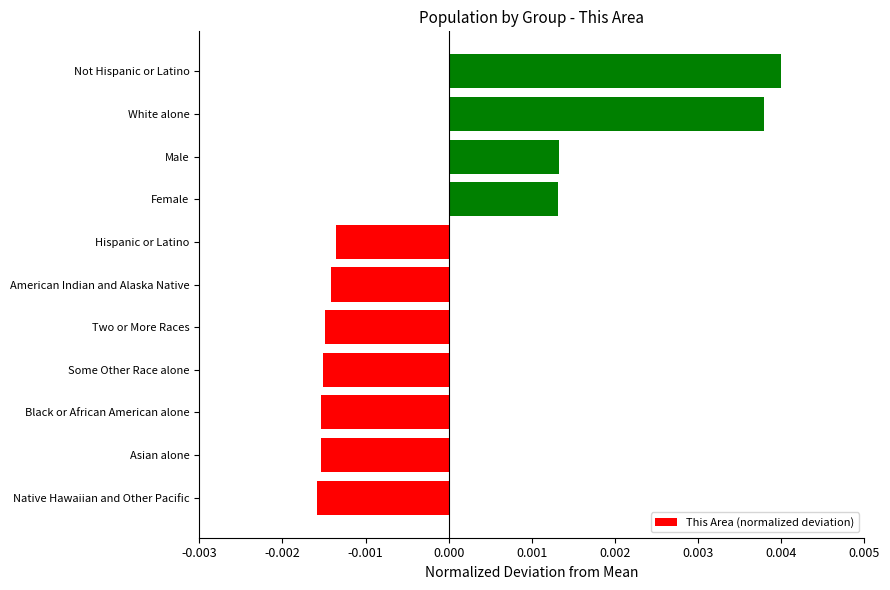

Which has a higher value, Black or African American alone or Male?

Male